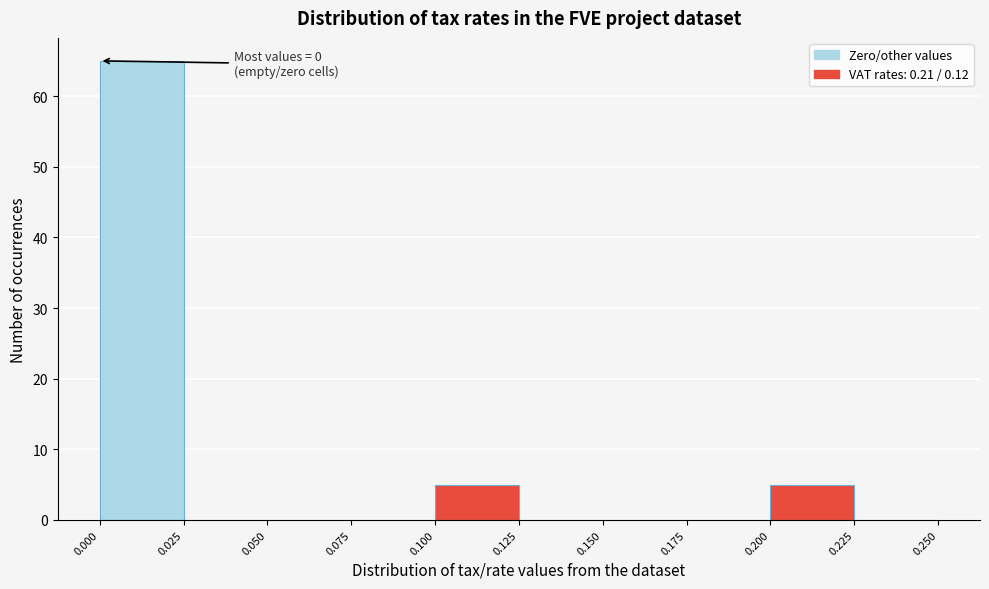

Over which range of the x-axis is the bar tallest?

0.000 to 0.025